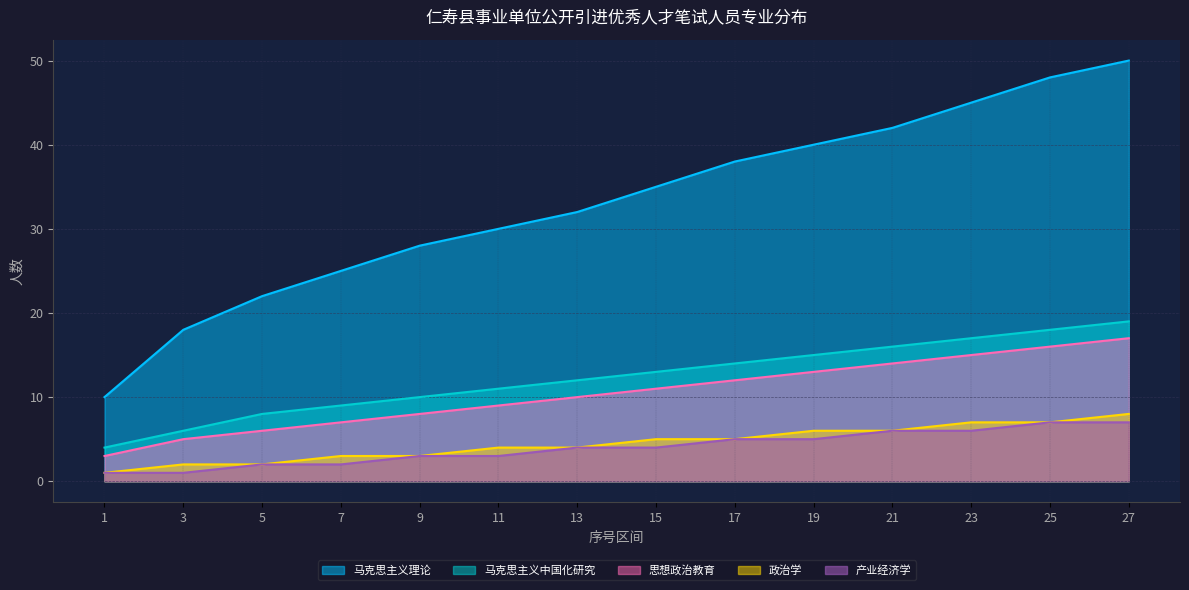

Reading left to right, transcribe all the data shown in this chart.

马克思主义理论: 10	18	22	25	28	30	32	35	38	40	42	45	48	50
马克思主义中国化研究: 4	6	8	9	10	11	12	13	14	15	16	17	18	19
思想政治教育: 3	5	6	7	8	9	10	11	12	13	14	15	16	17
政治学: 1	2	2	3	3	4	4	5	5	6	6	7	7	8
产业经济学: 1	1	2	2	3	3	4	4	5	5	6	6	7	7